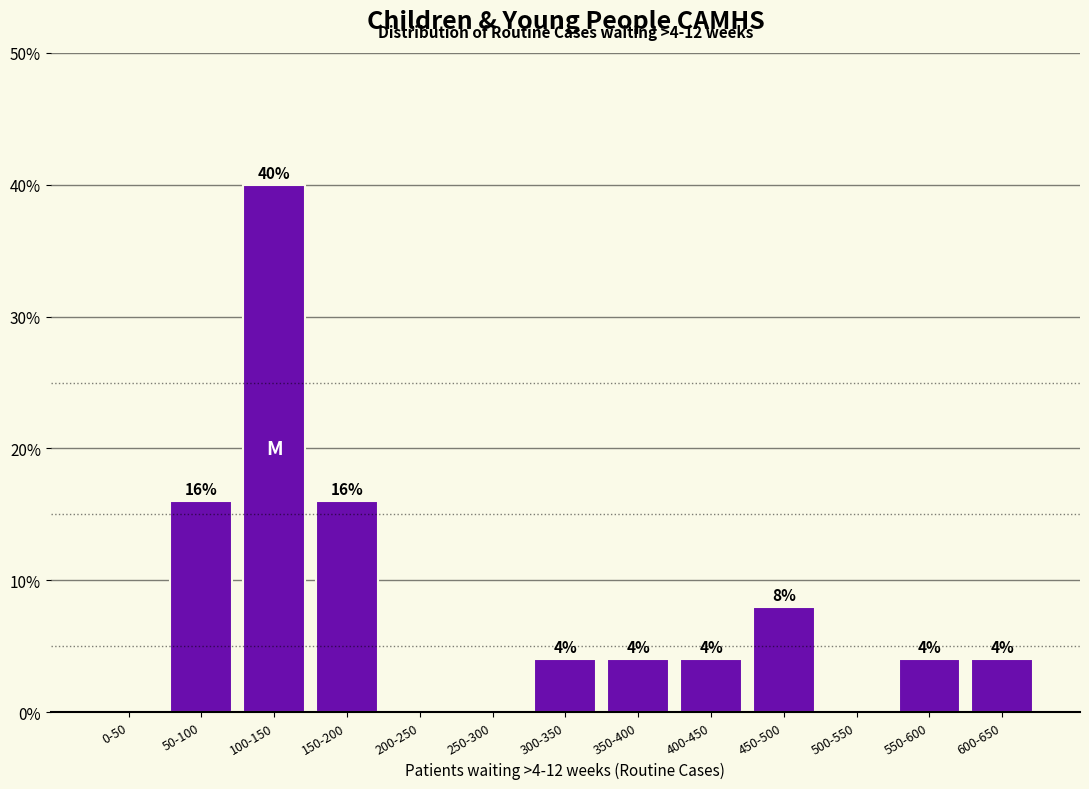

Reading right to left, extract all data points from this chart.

600-650=4	550-600=4	500-550=0	450-500=8	400-450=4	350-400=4	300-350=4	250-300=0	200-250=0	150-200=16	100-150=40	50-100=16	0-50=0